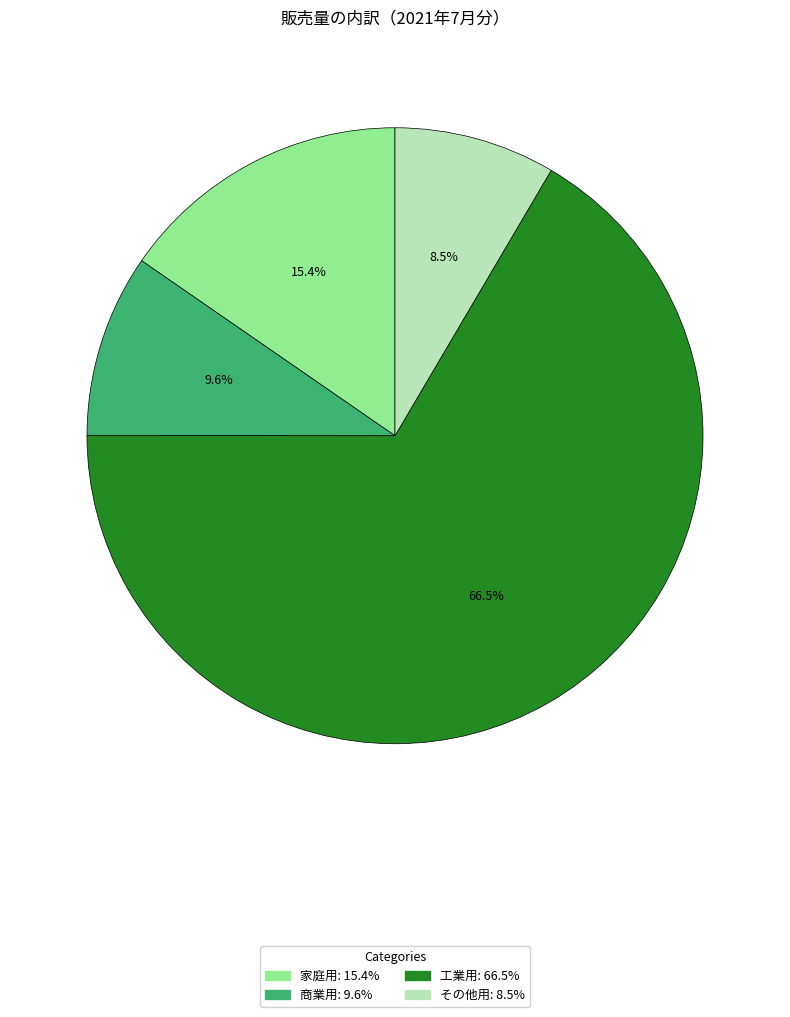

Is there any slice that represents more than half of the pie?

Yes